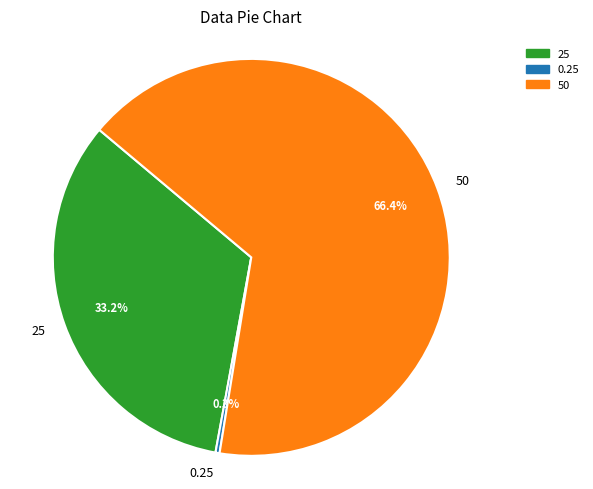

To the nearest percent, what is the average slice percentage?

33%